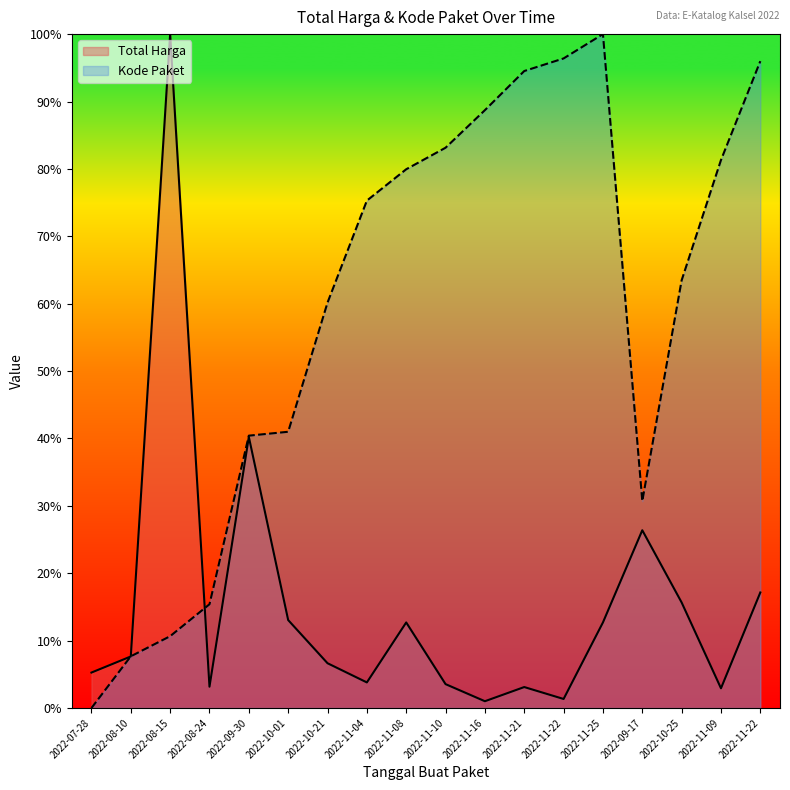

At which category does Total Harga reach its first local peak?

2022-08-15